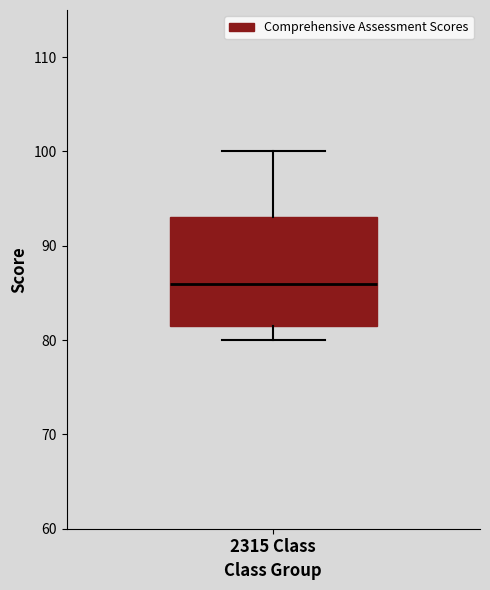

Transcribe this box plot: give where the median line is, the range the box spans, and where the two whiskers end, as read against the y-axis. The values are not printed on the chart, so give them approximately, as read against the axis.

median 86, box 82 to 93, whiskers 80 to 100